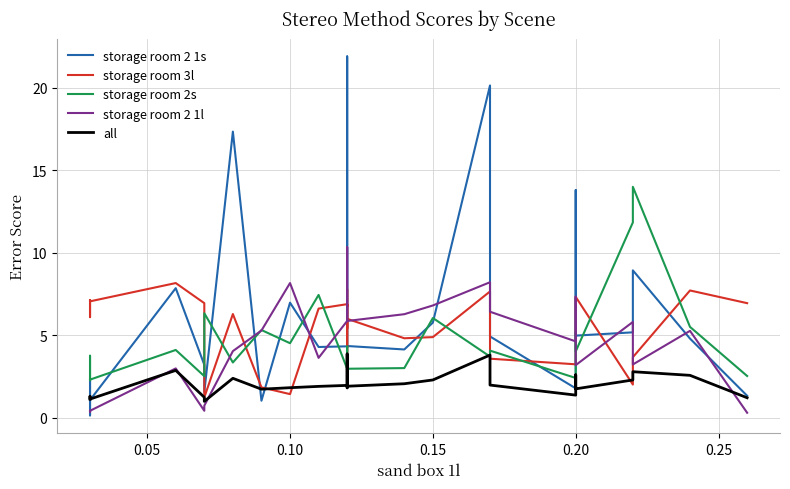

Which series has the largest total across all categories?

storage room 2 1s